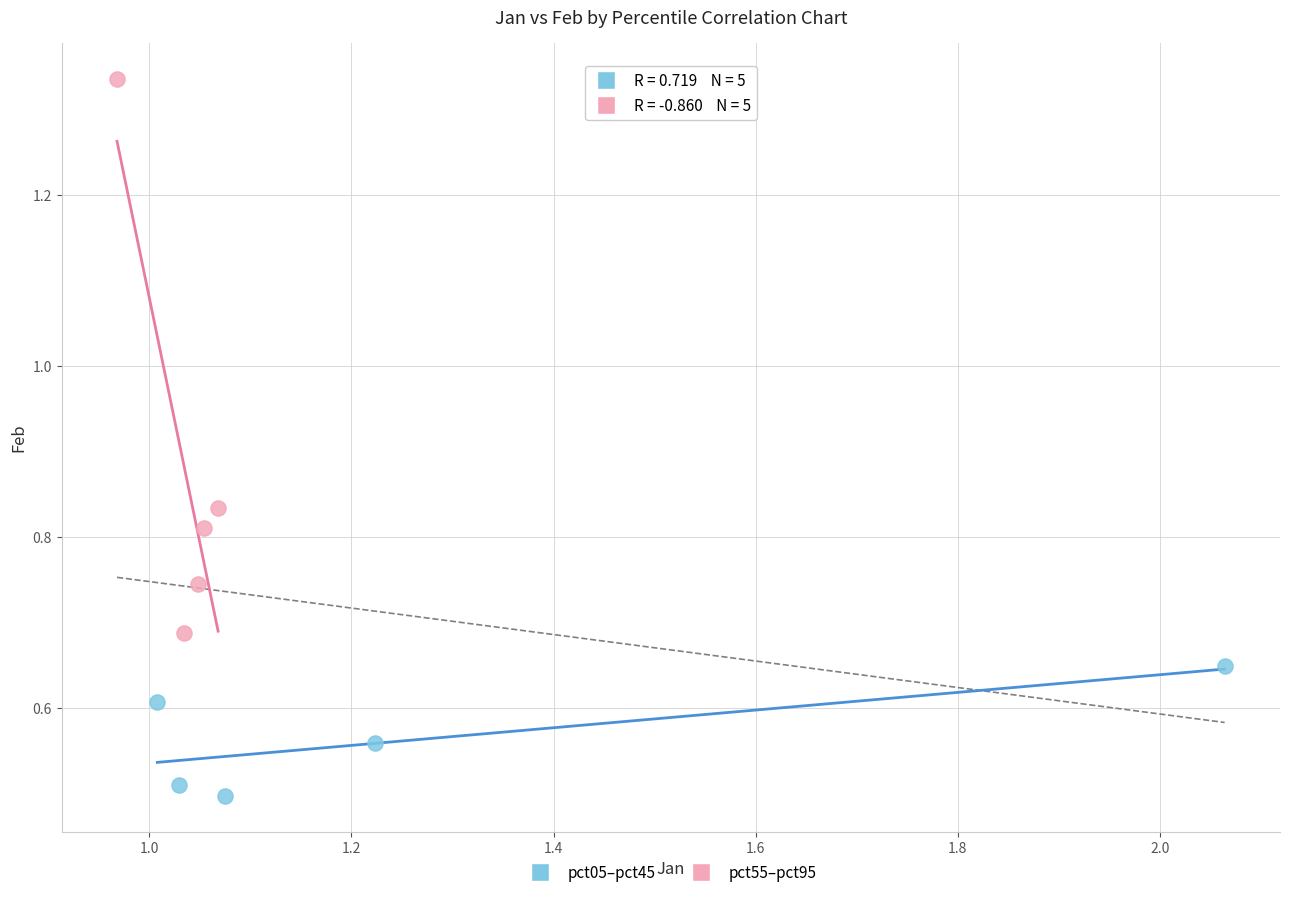

Which series has the largest Y range (max minus min)?

pct55–pct95